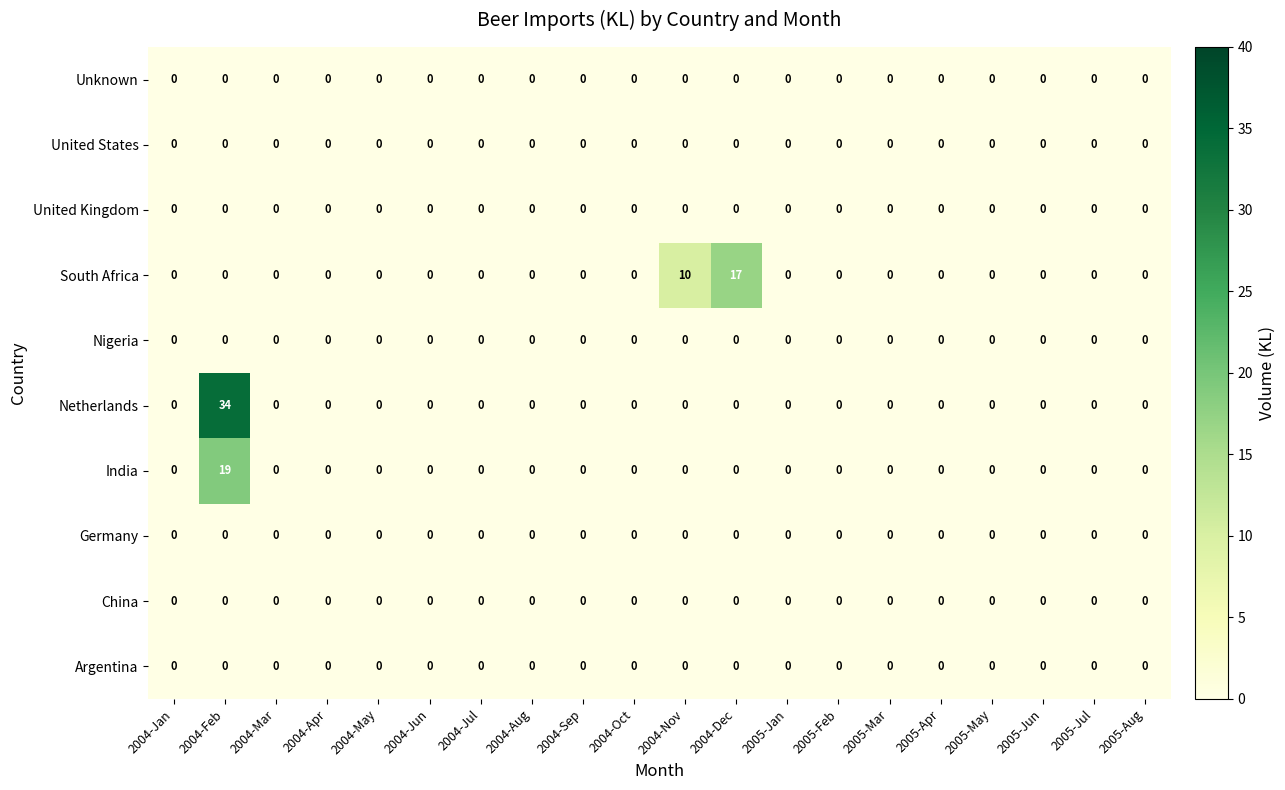

The value of Nigeria at 2004-Jan is 0. True or false?

True